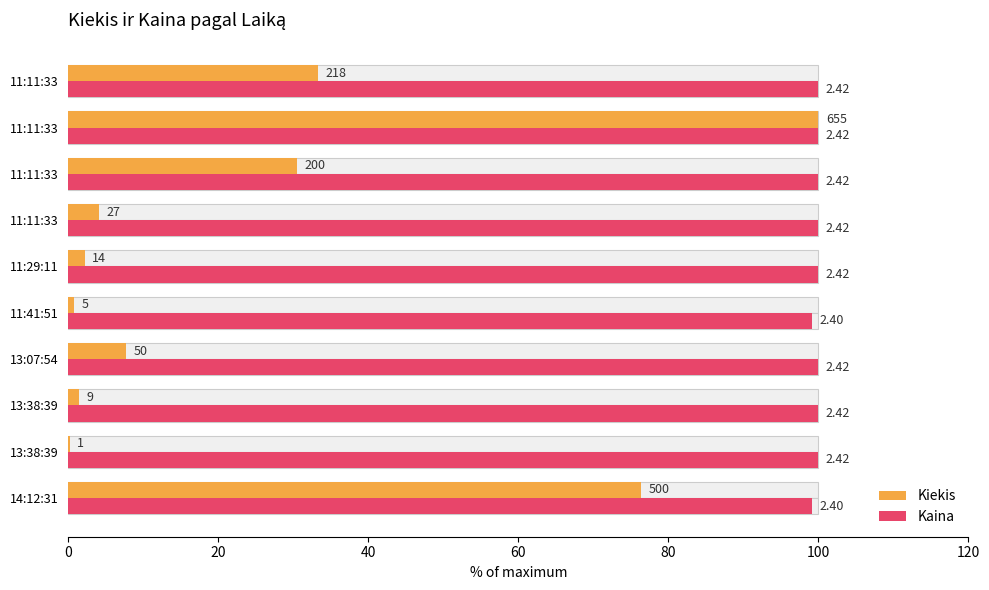

Which series changed the most between 11:29:11 and 11:11:33?

Kiekis